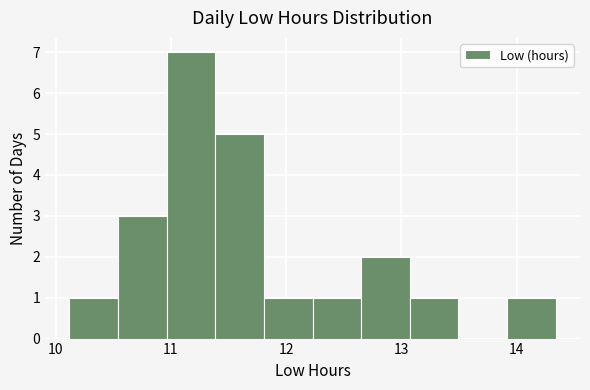

How tall is the bar that spans 12.7 to 13.1 on the x-axis? Neither the bar edges nor the heights are printed on the chart, so give them approximately, as read against the axes.

2